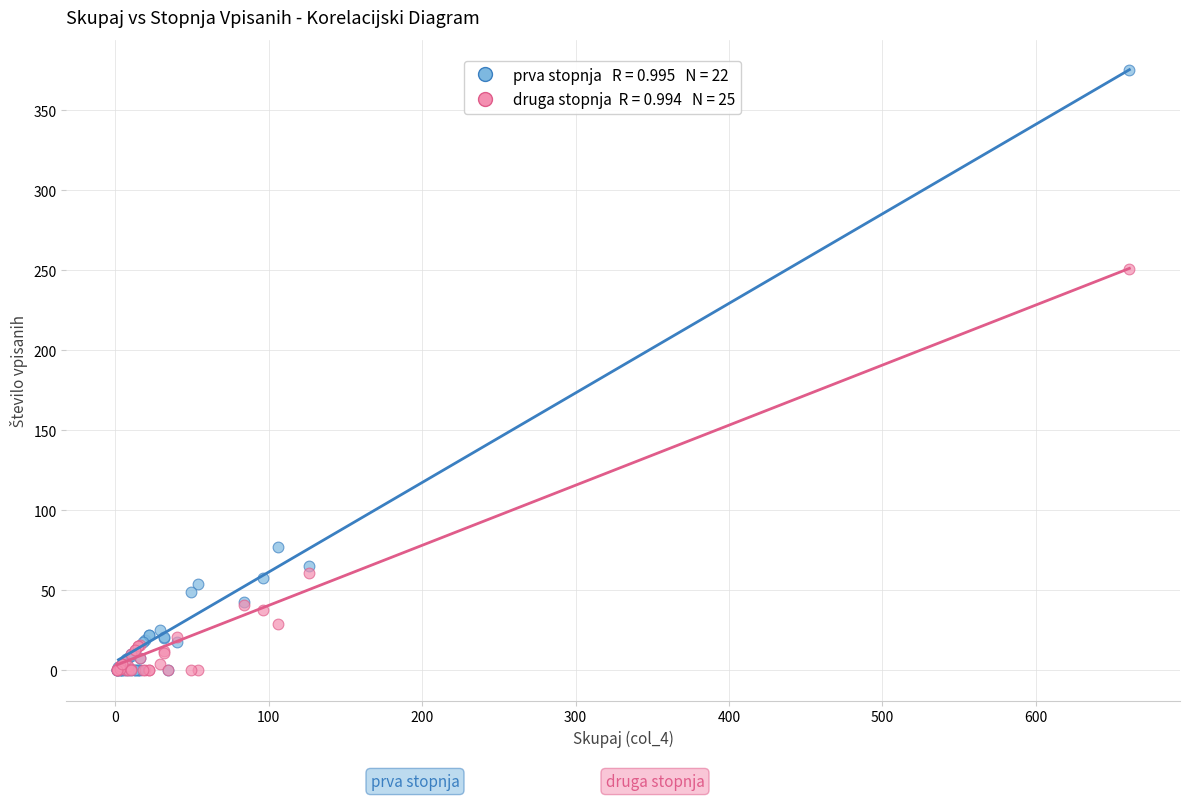

Across all series, what Y value is closest to 187?

251